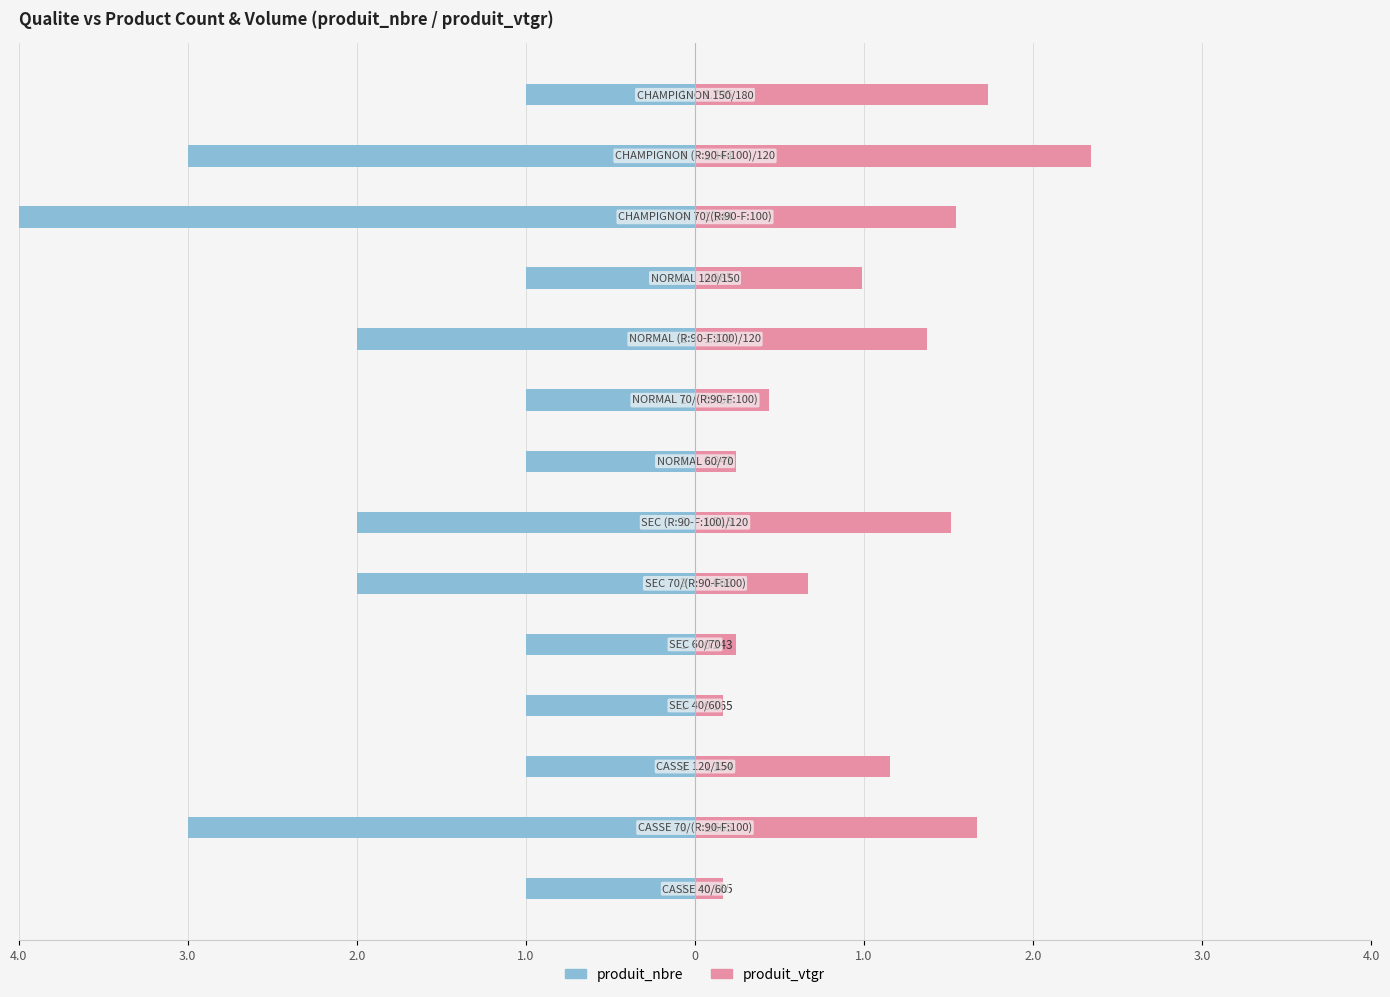

The produit_vtgr series shows 2.6 at 13. True or false?

False